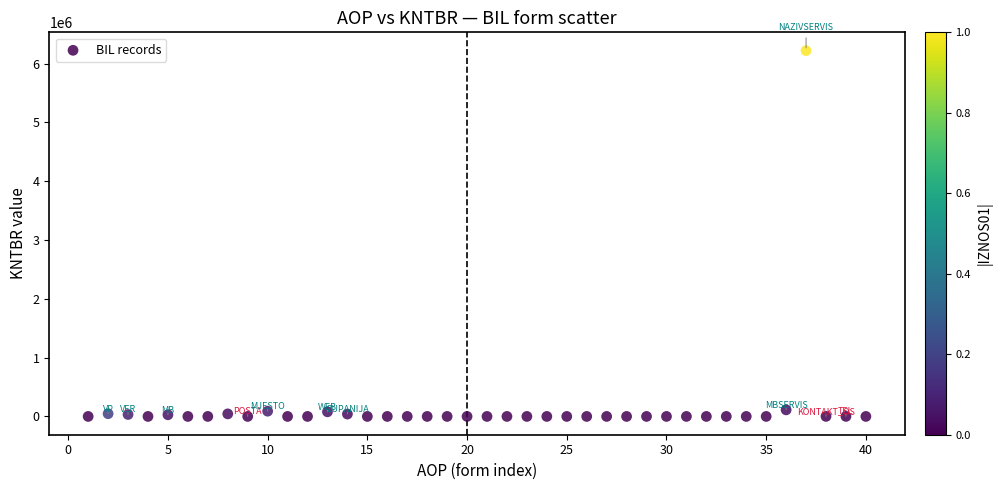

What is the range of X values (max minus min)?

39.0